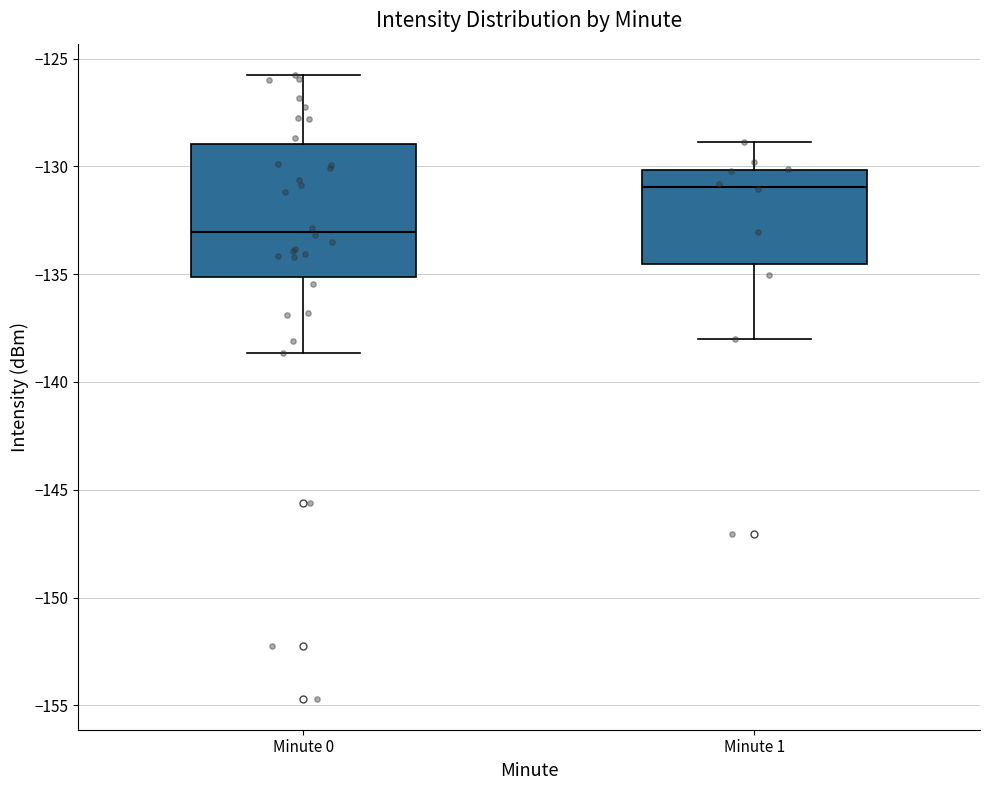

Reading left to right, transcribe this box plot: for each box, give where its median line is, the range the box spans, and where its two whiskers end, as read against the y-axis. The values are not printed on the chart, so give them approximately, as read against the axis.

Minute 0: median -133.0, box -135.0 to -129.0, whiskers -138.5 to -126.0
Minute 1: median -131.0, box -134.5 to -130.0, whiskers -138.0 to -129.0